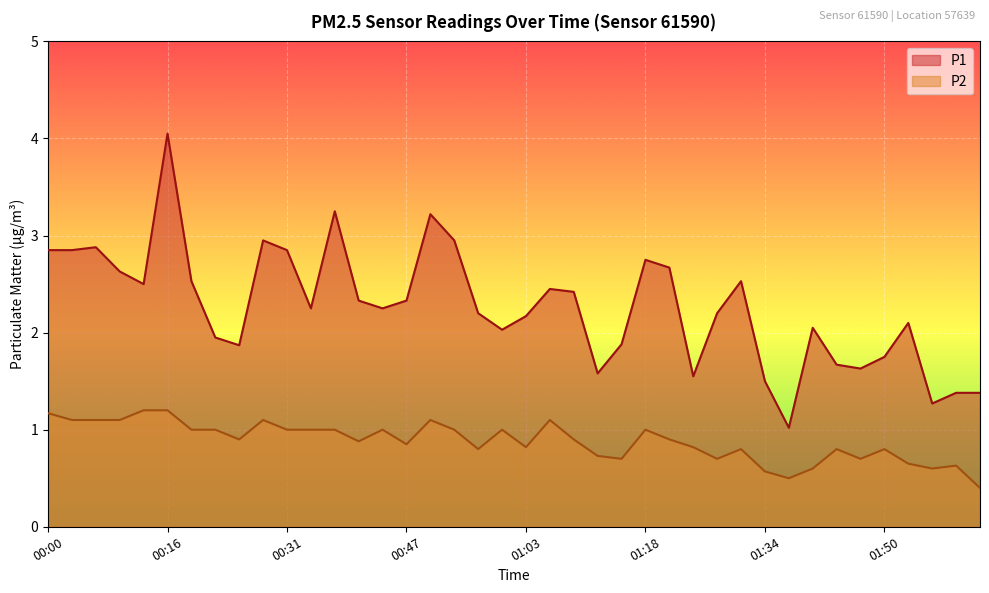

What is the difference between the maximum and second lowest values in the P1 series?

2.8